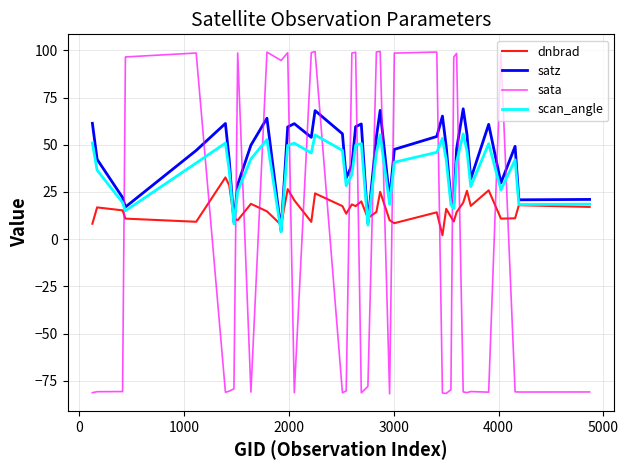

Which series has the widest spread of values?

sata